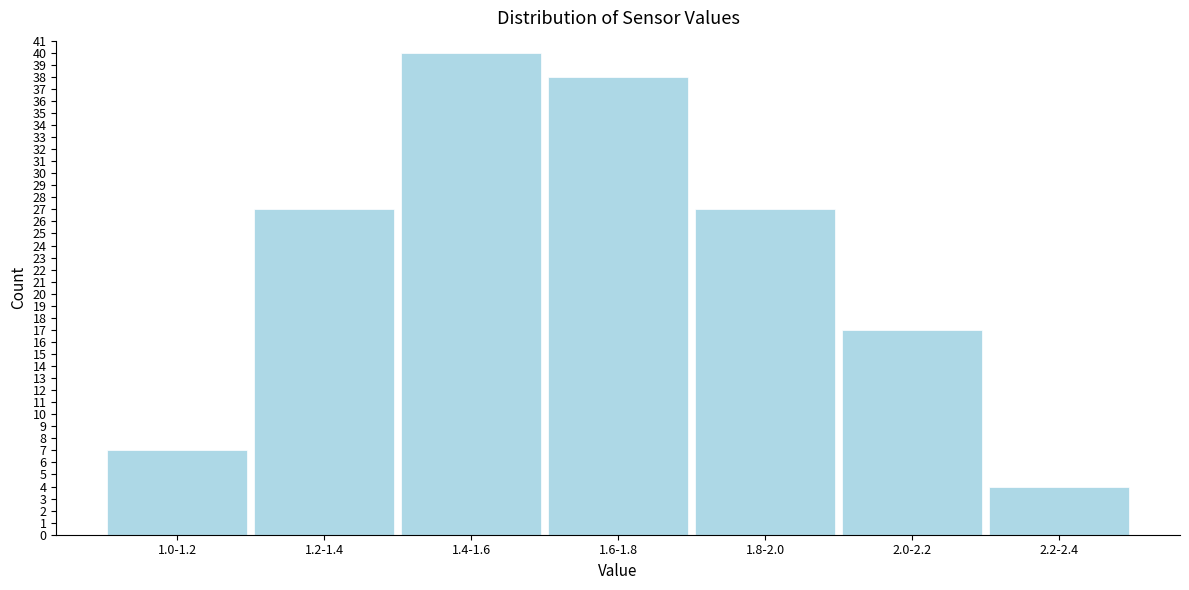

Reading right to left, extract all data points from this chart.

2.2-2.4=4	2.0-2.2=17	1.8-2.0=27	1.6-1.8=38	1.4-1.6=40	1.2-1.4=27	1.0-1.2=7